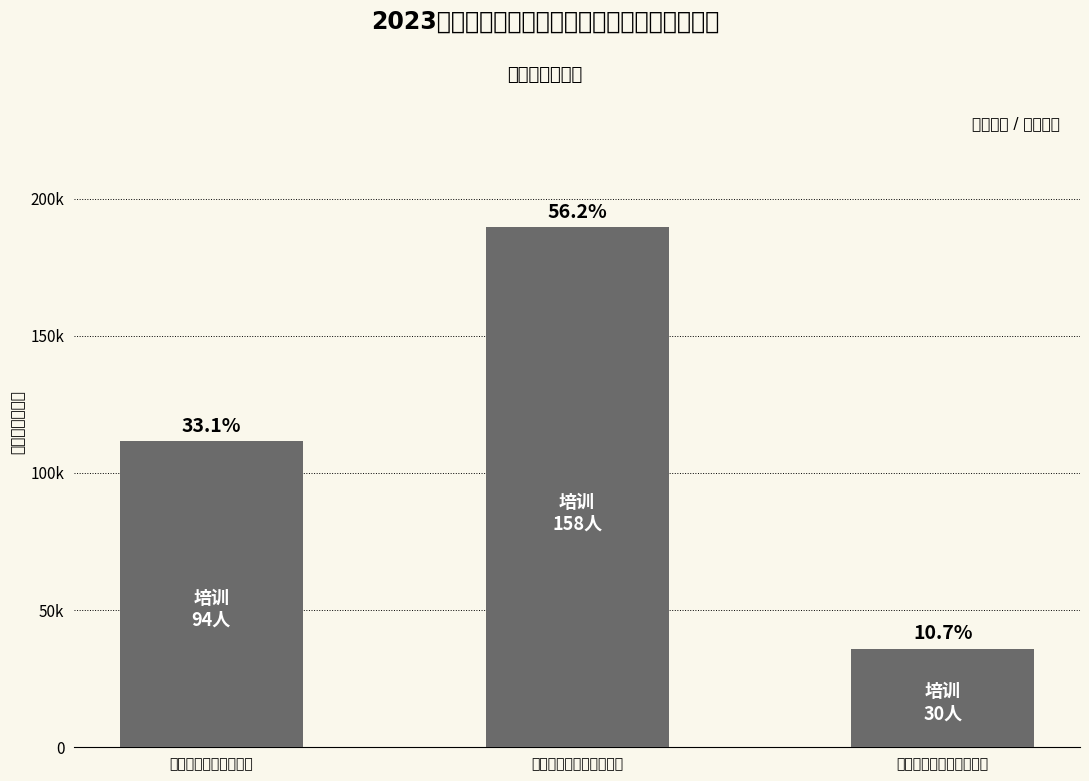

How many bars are there in total?

3